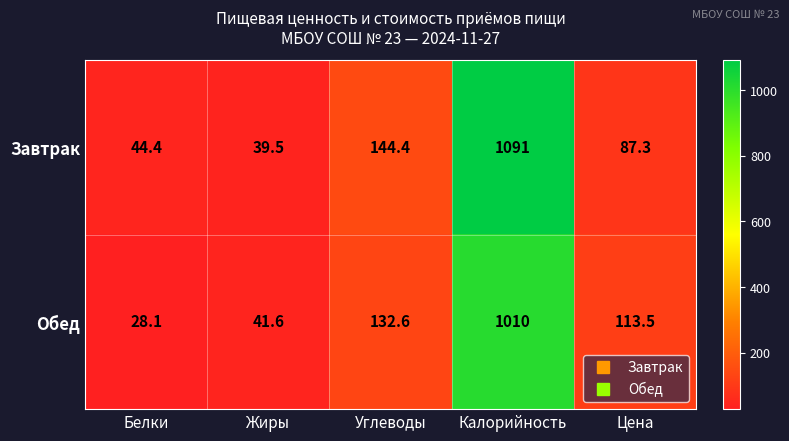

Reading right to left, extract all data points from this chart.

Завтрак: 87.3	1091.0	144.4	39.5	44.4
Обед: 113.5	1010.0	132.6	41.6	28.1